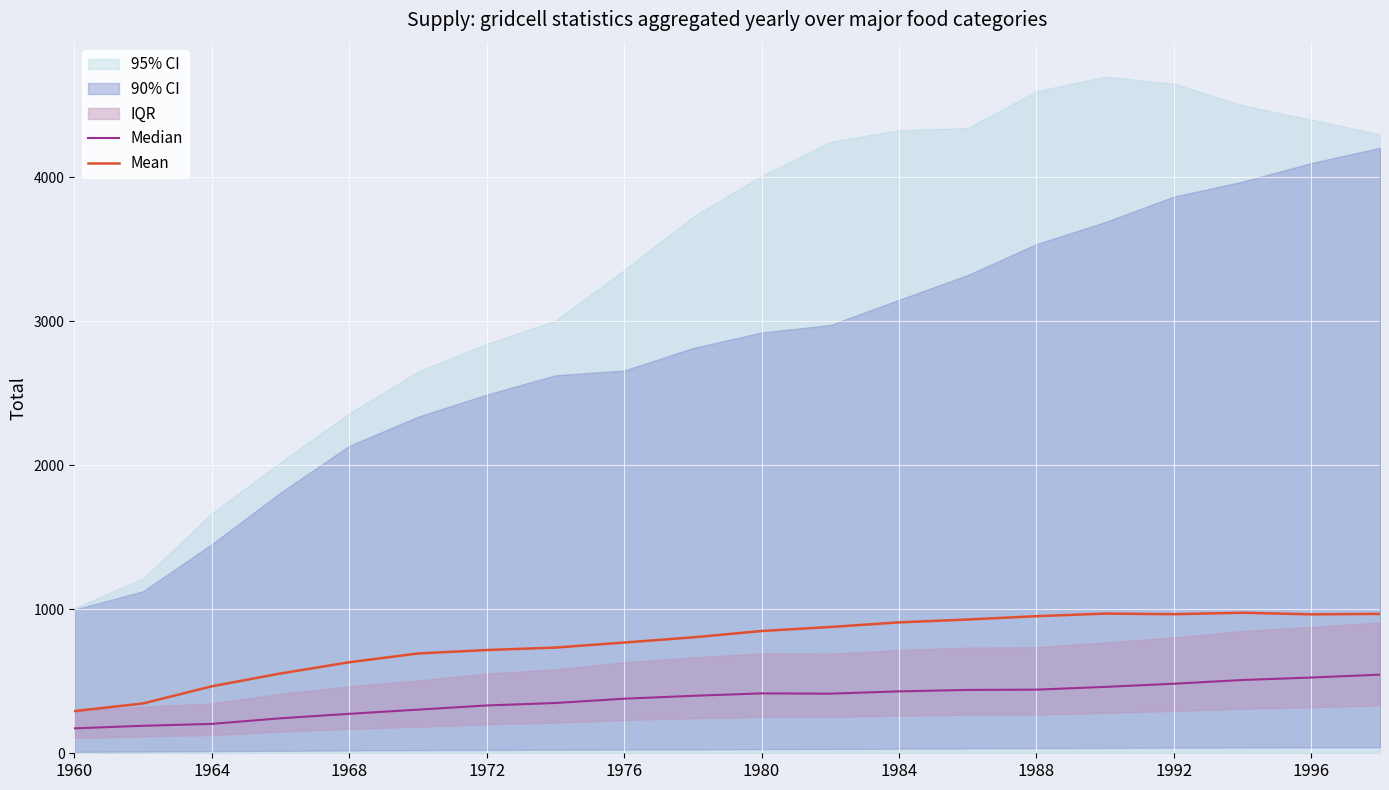

What is the maximum value for Mean?

976